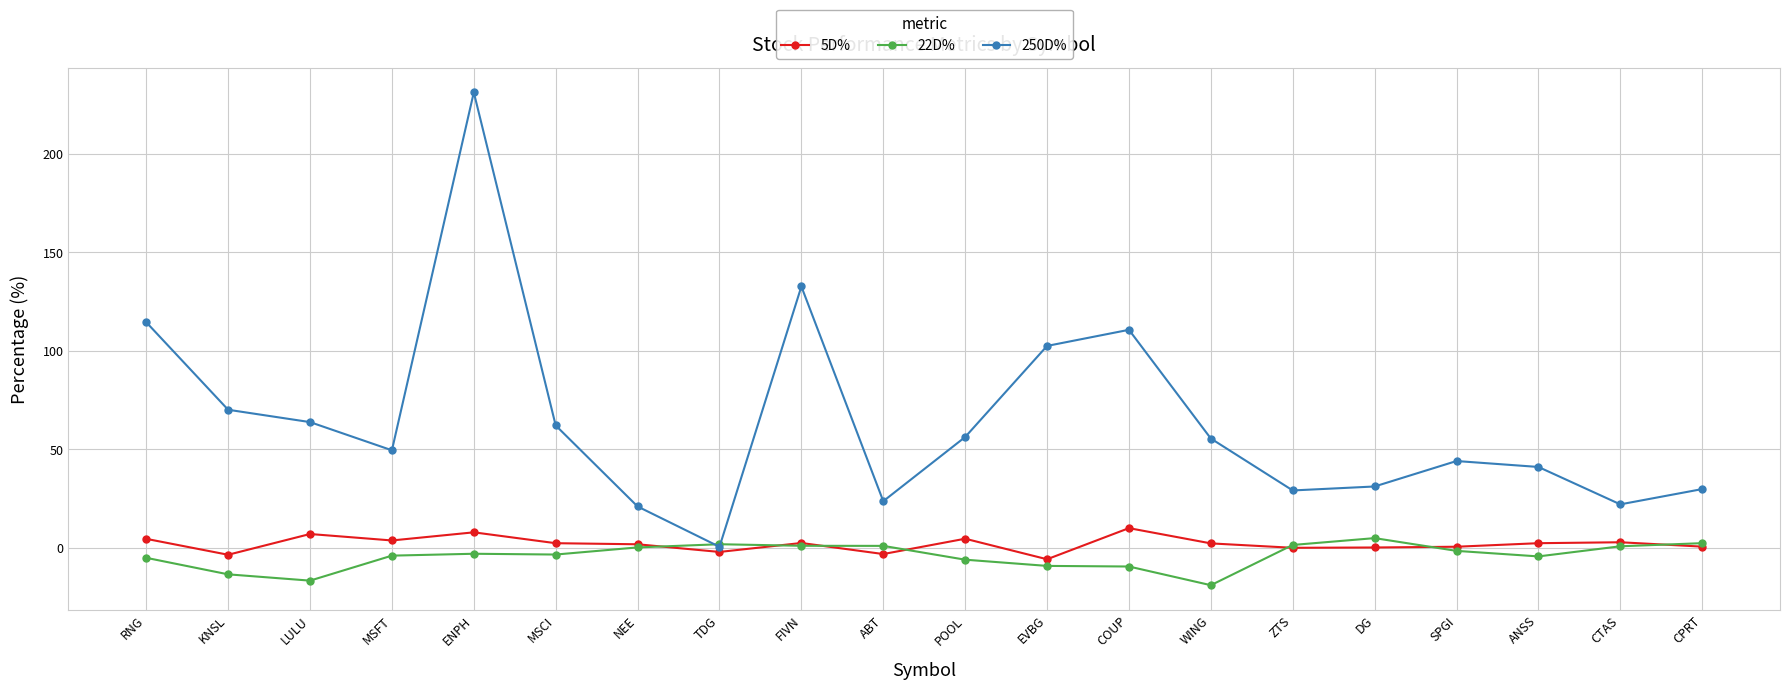

What is the lowest value of the 250D% series?

0.5